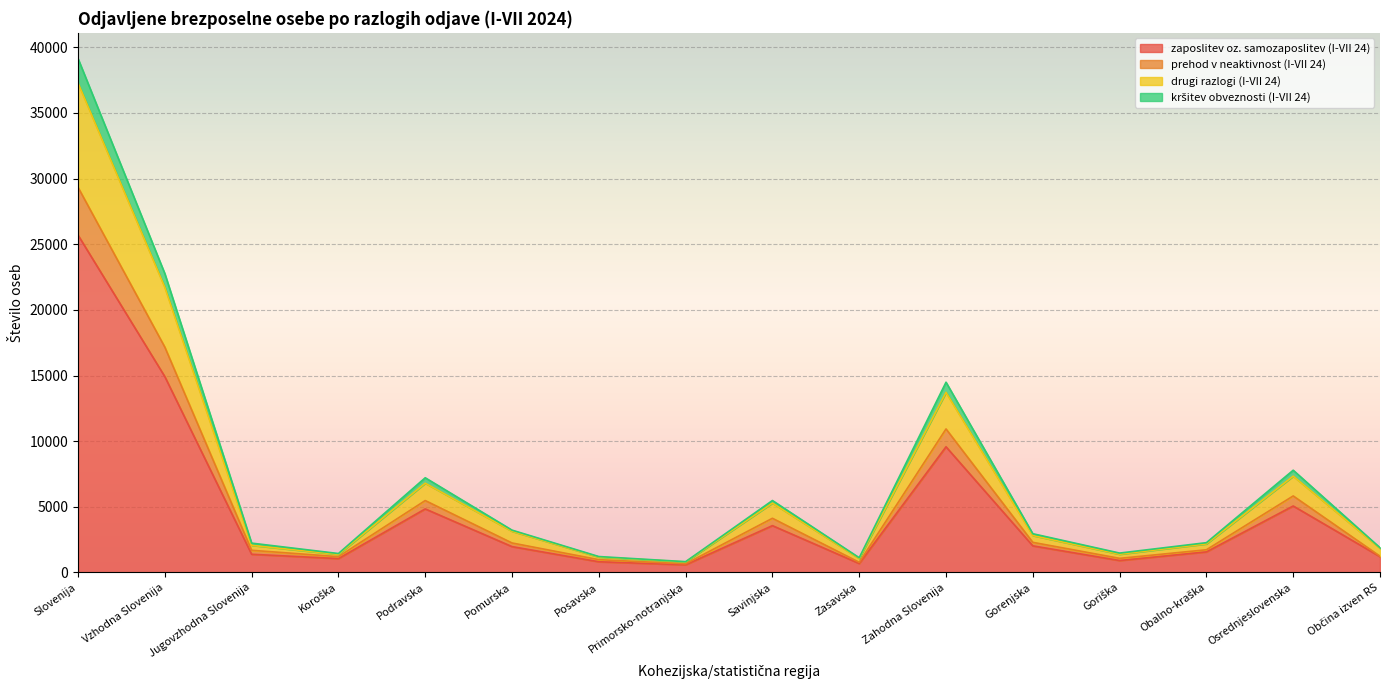

What is the value of the prehod v neaktivnost (I-VII 24) point at the 15th from the left?

5829